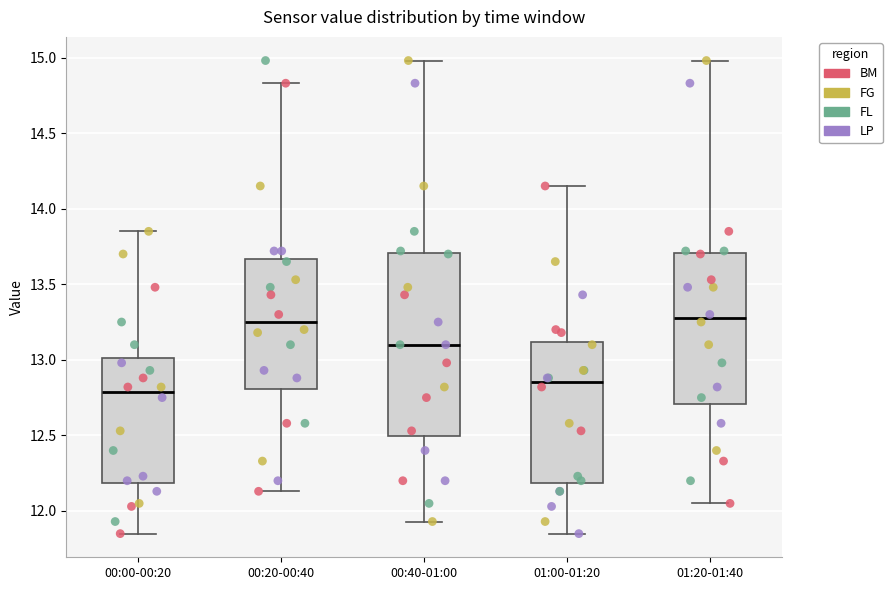

Comparing the boxes themselves (not the whiskers), which one is the tallest?

00:40-01:00